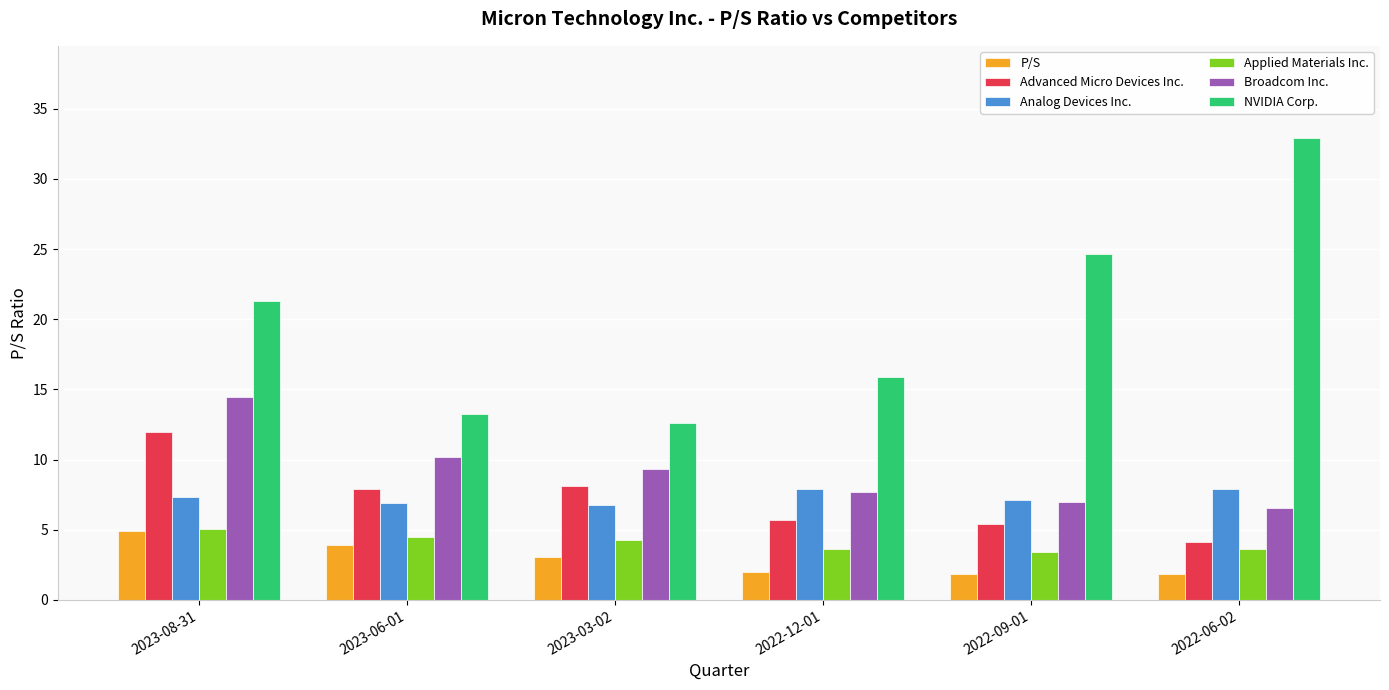

What are all the series names shown in the legend?

P/S, Advanced Micro Devices Inc., Analog Devices Inc., Applied Materials Inc., Broadcom Inc., NVIDIA Corp.